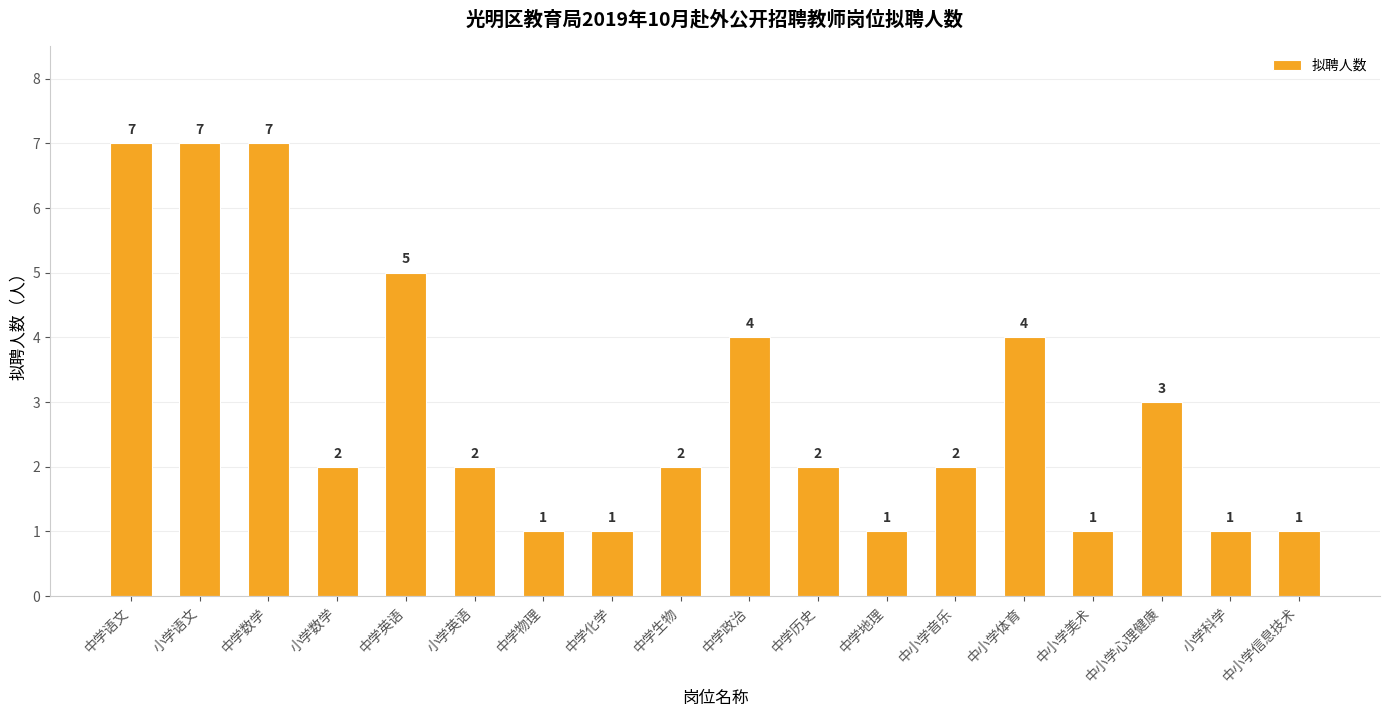

True or false: the data shows 1 at 中小学美术.

True